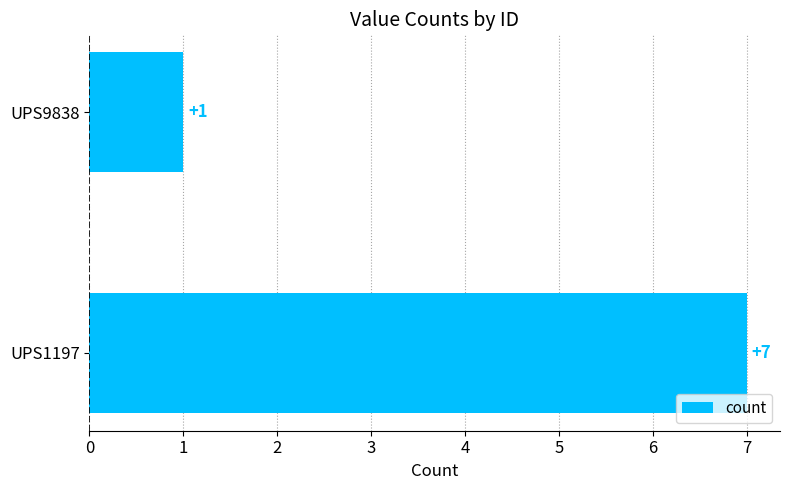

Which has a higher value, UPS1197 or UPS9838?

UPS1197